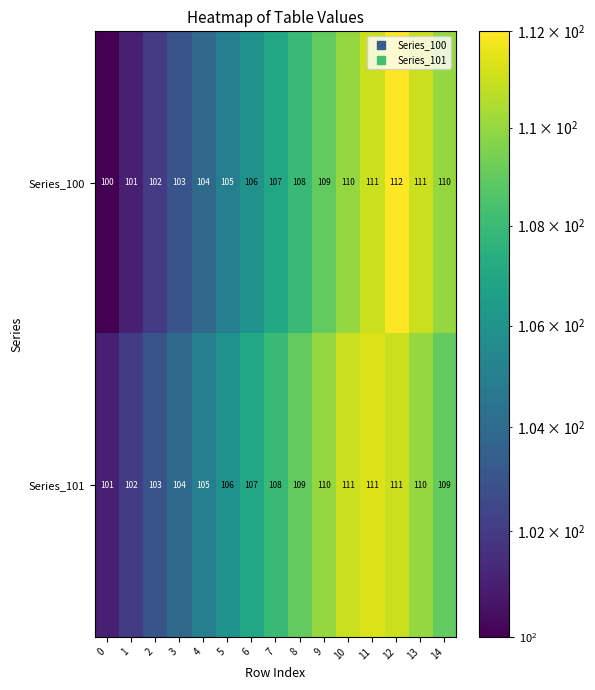

The Series_101 series shows 107 at 6. True or false?

True